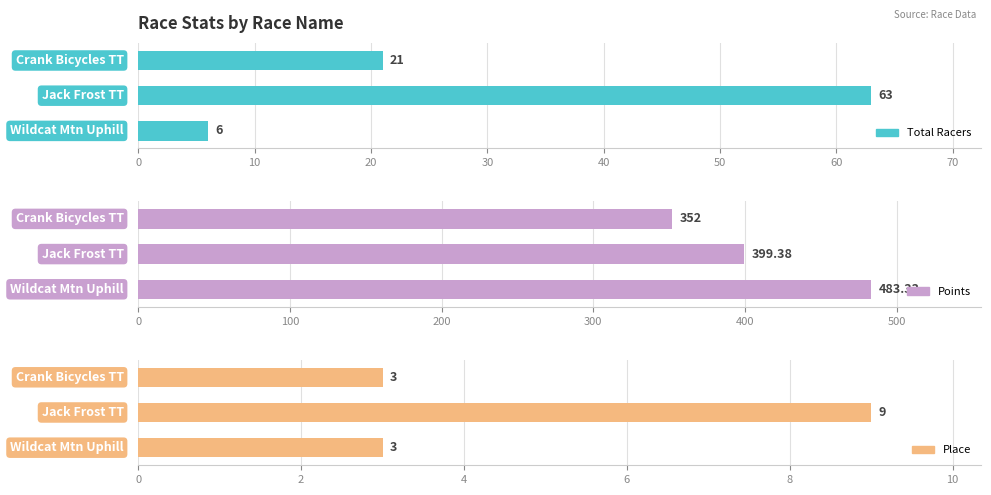

Count the number of data series in this chart.

3